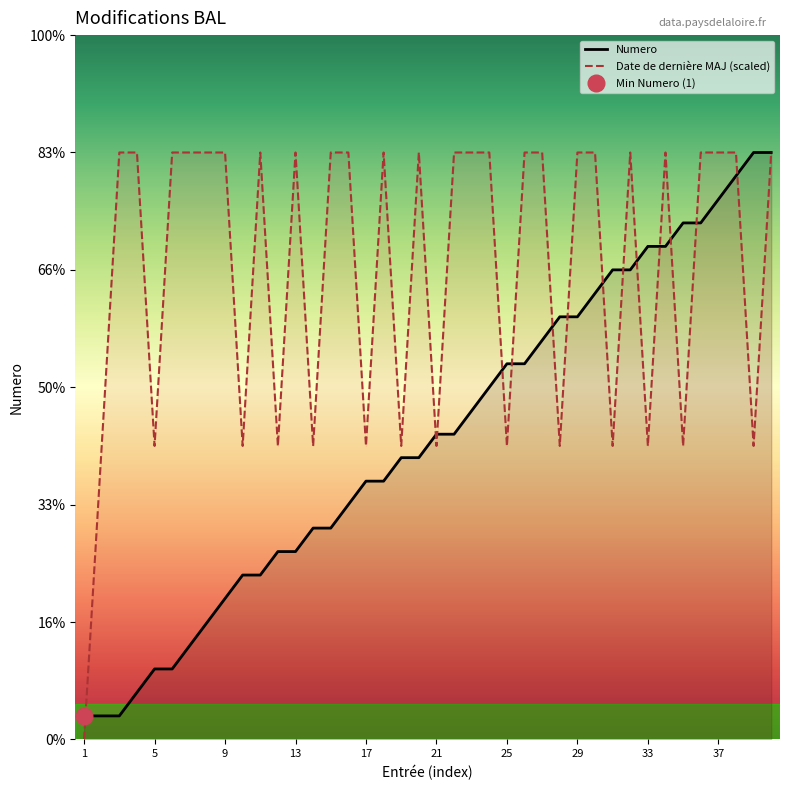

What is the difference between the highest and lowest values at 37?

2.0